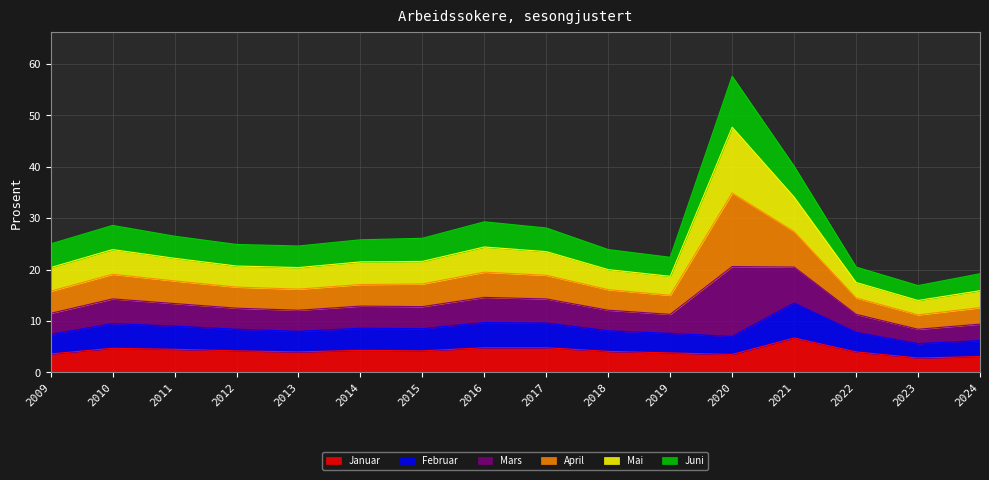

Which category has the highest value across all series?

2020